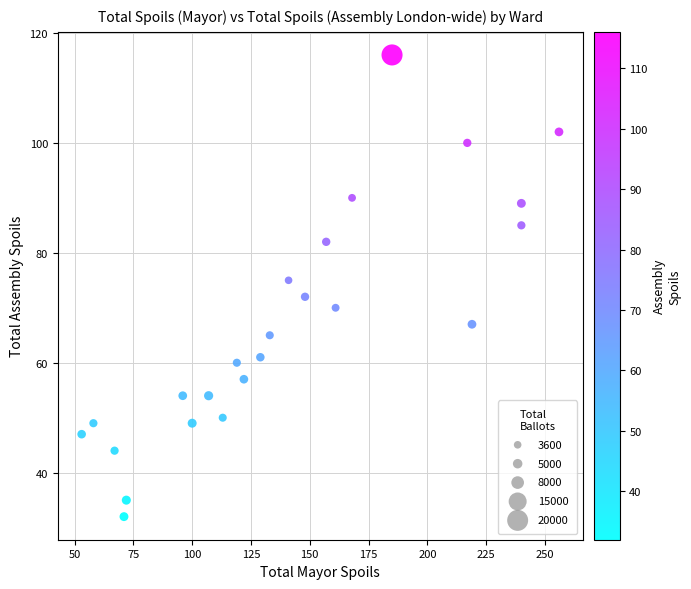

What is the range of Y values (max minus min)?

84